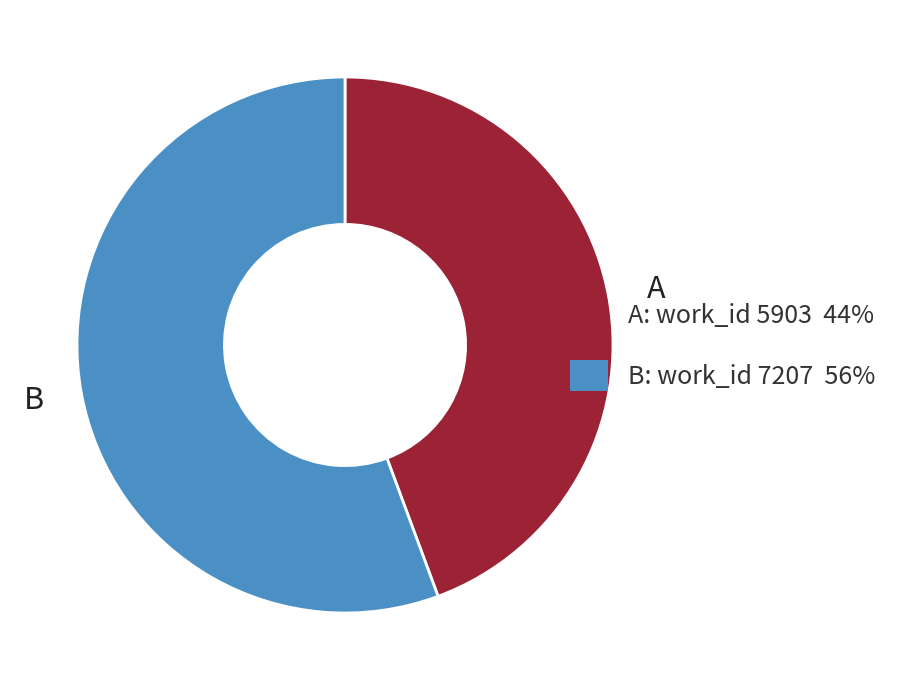

What is the largest slice in the pie chart?

B: work_id 7207 56%